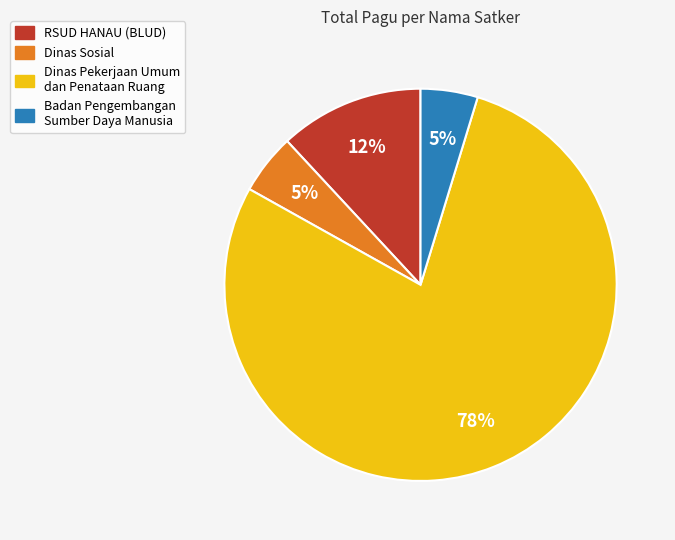

To the nearest percent, what is the average slice percentage?

25%